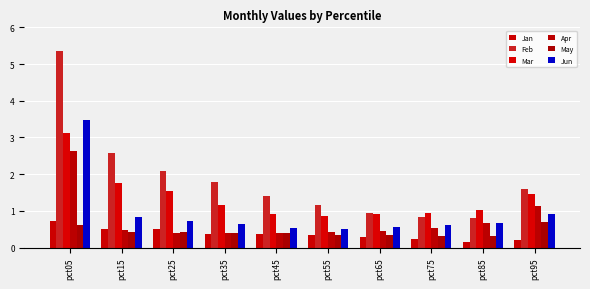

Which series changed the most between pct05 and pct65?

Feb